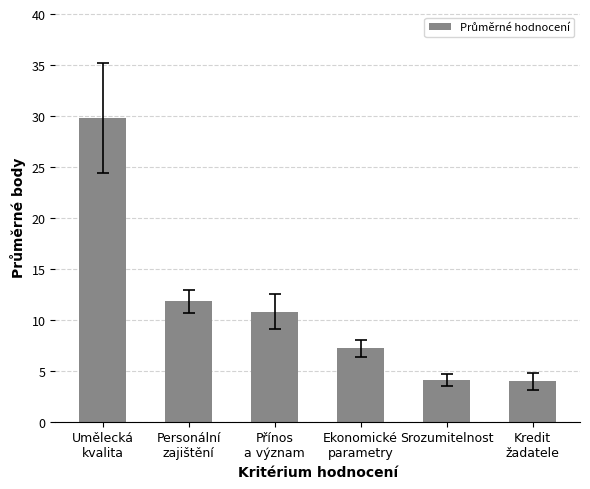

What is the sum of all values?

67.6